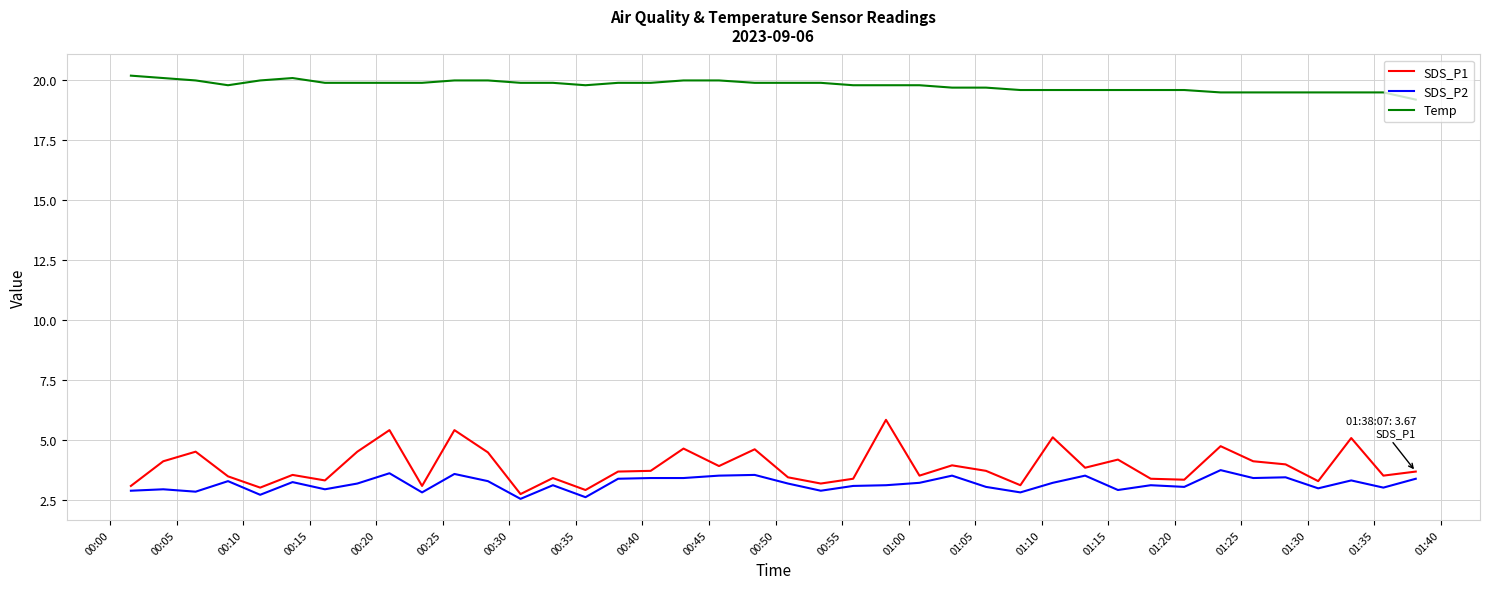

How many lines are shown in the chart?

3